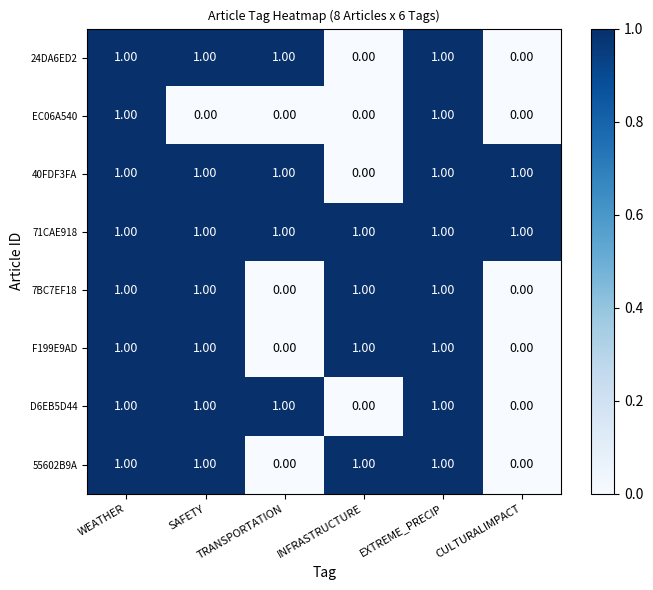

How many categories are shown in the chart?

6